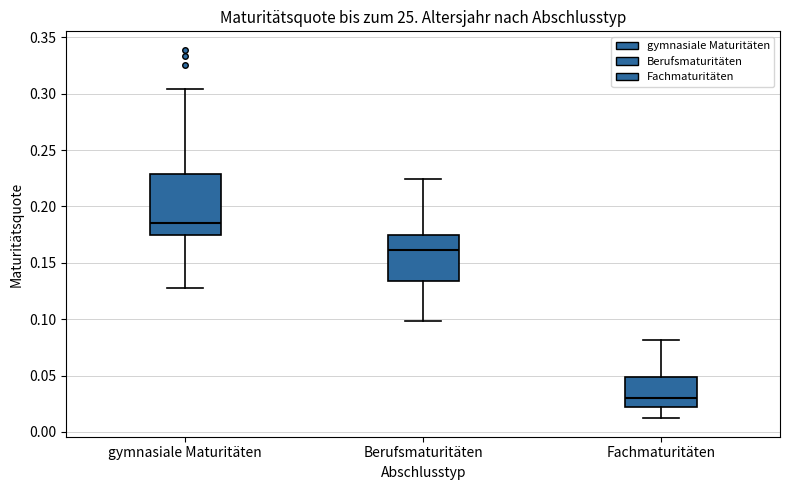

Reading left to right, read every box against the y-axis: the position of its median line, the range the box covers, and the ends of its whiskers. The values are not printed on the chart, so give them approximately, as read against the axis.

gymnasiale Maturitäten: median 0.185, box 0.175 to 0.230, whiskers 0.130 to 0.305
Berufsmaturitäten: median 0.160, box 0.135 to 0.175, whiskers 0.100 to 0.225
Fachmaturitäten: median 0.030, box 0.020 to 0.050, whiskers 0.010 to 0.080